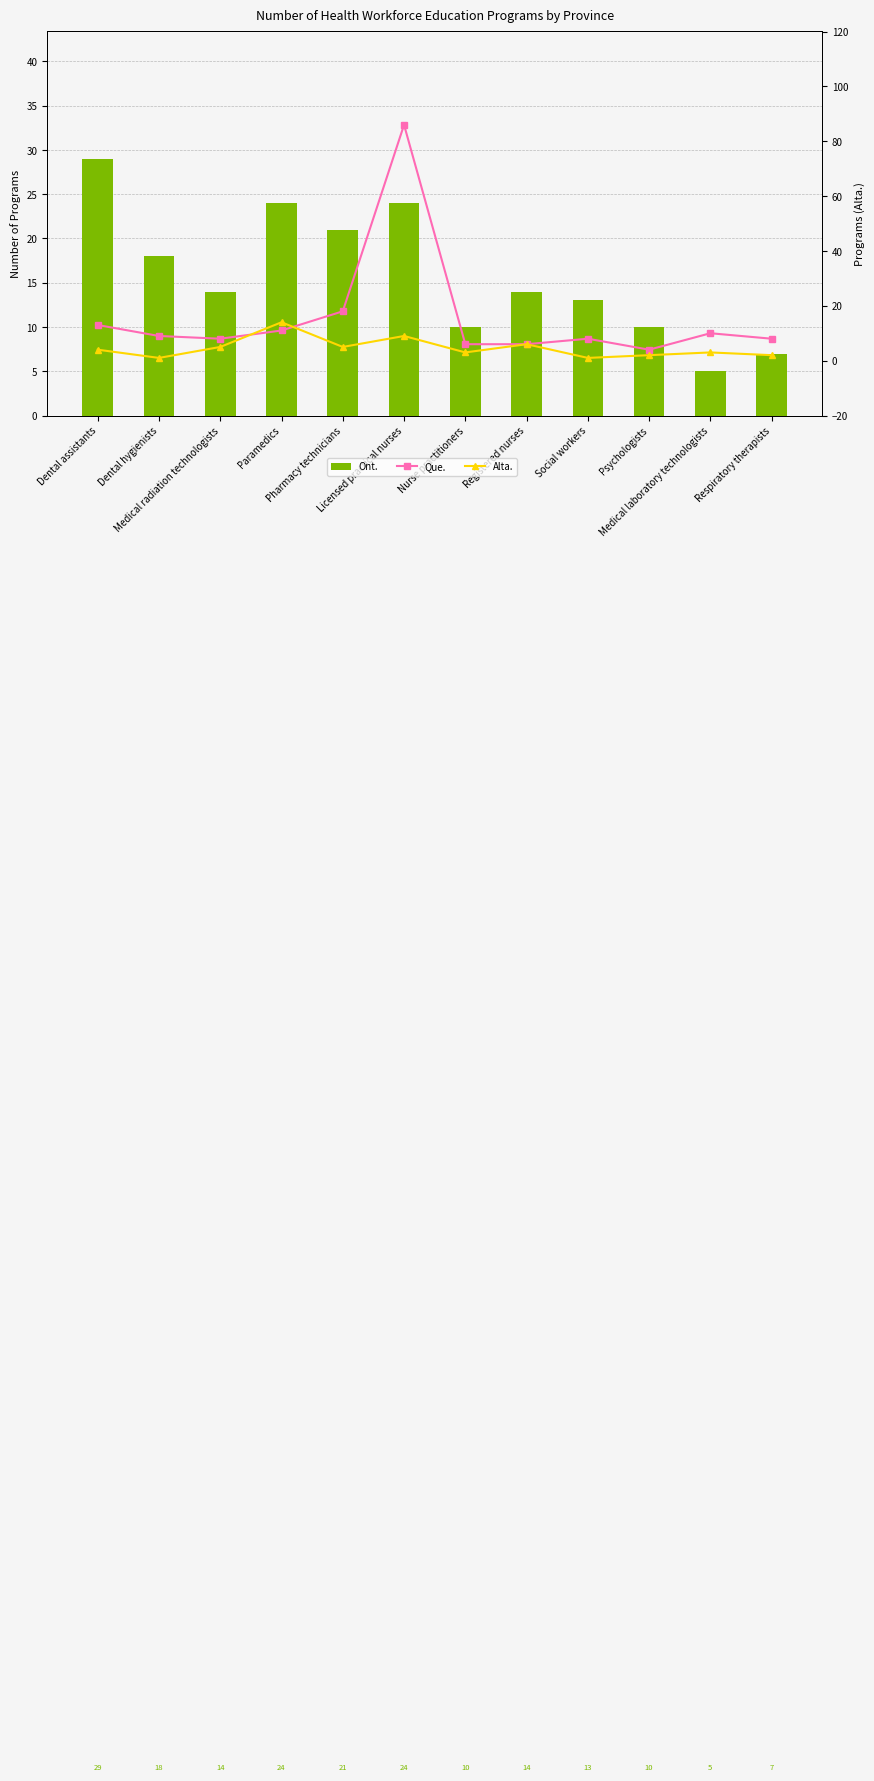

At Pharmacy technicians, list the series in order from largest to smallest.

Ont., Que., Alta.